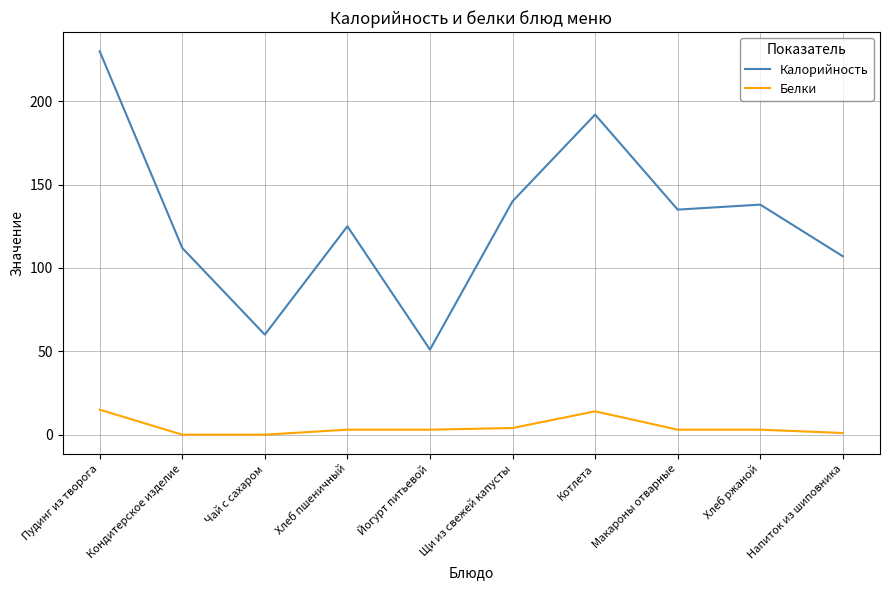

What position from the right is Пудинг из творога?

10